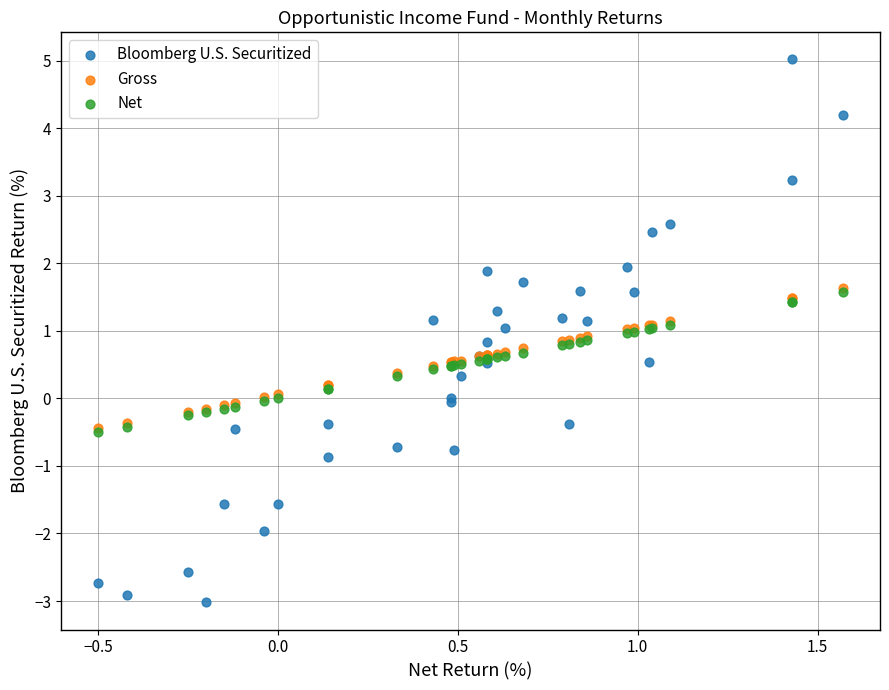

Which series reaches the maximum Y coordinate?

Bloomberg U.S. Securitized